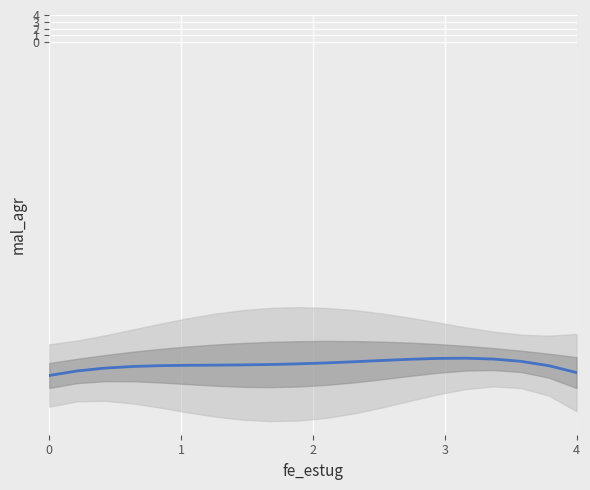

What is the value of the 20th point from the left?

-48.5